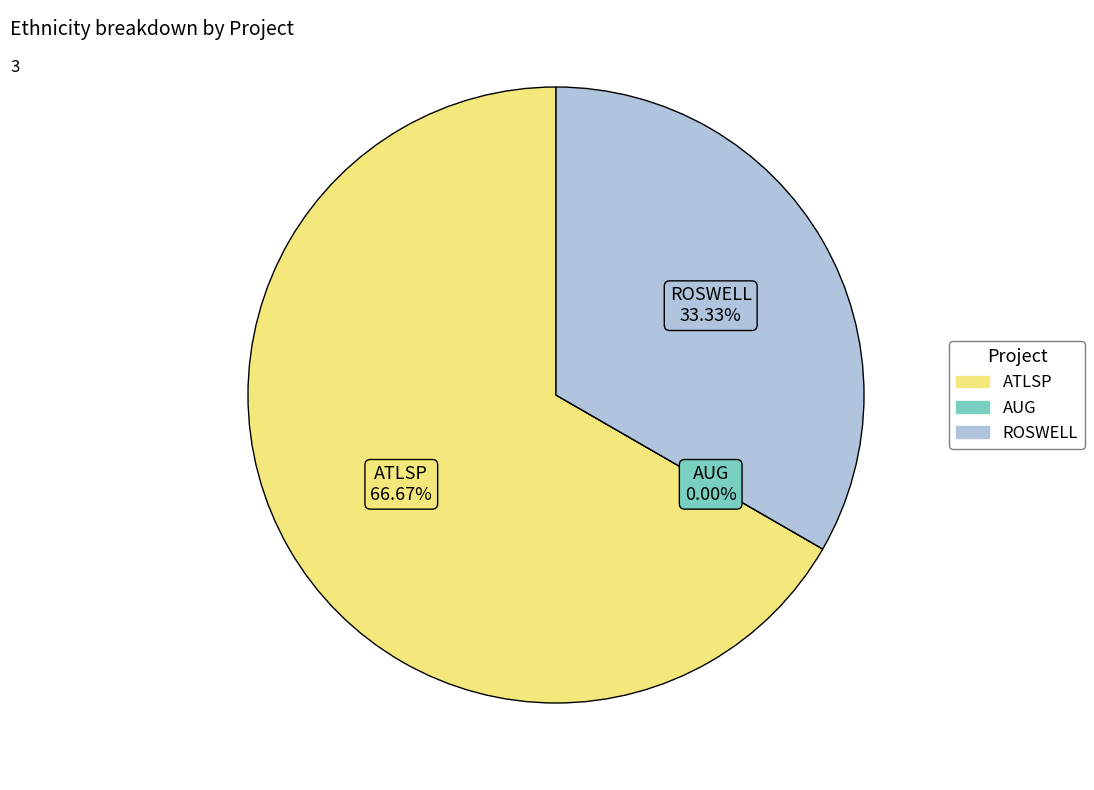

What is the smallest slice in the pie chart?

AUG